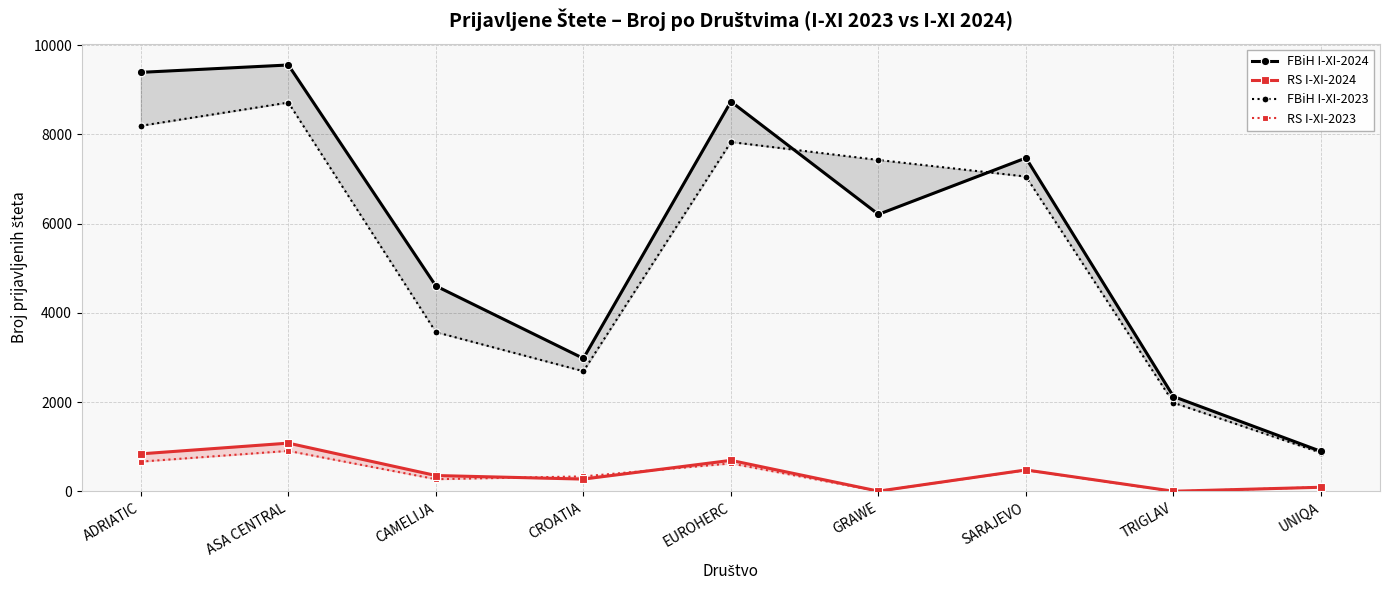

What position from the right is CAMELIJA?

7